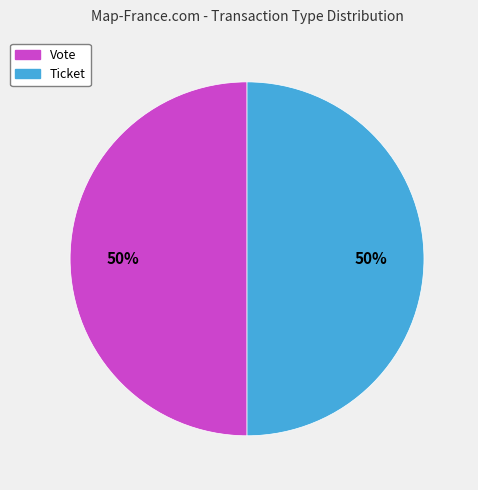

What is the largest slice in the pie chart?

Vote (io_index=1)